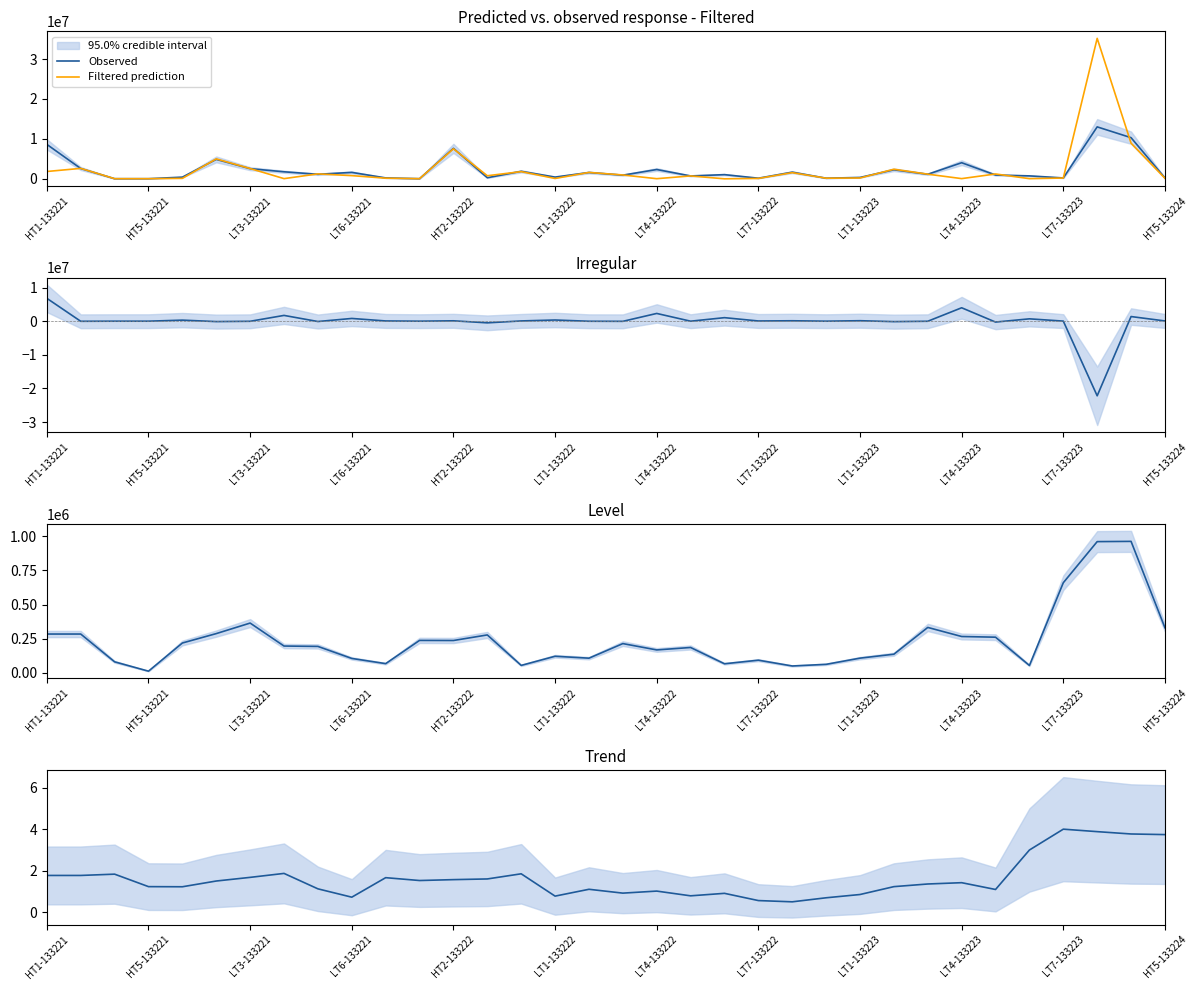

What is the highest value of the Filtered prediction series?

35184387.0